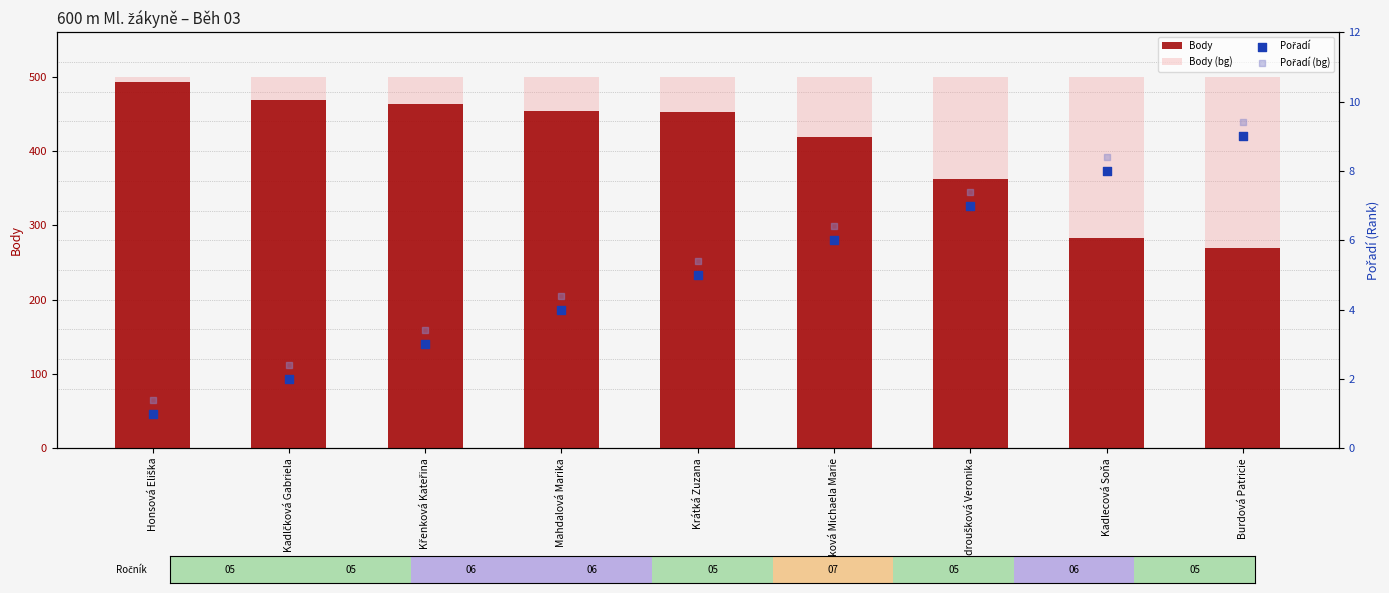

At how many categories does at least one series exceed 468?

9